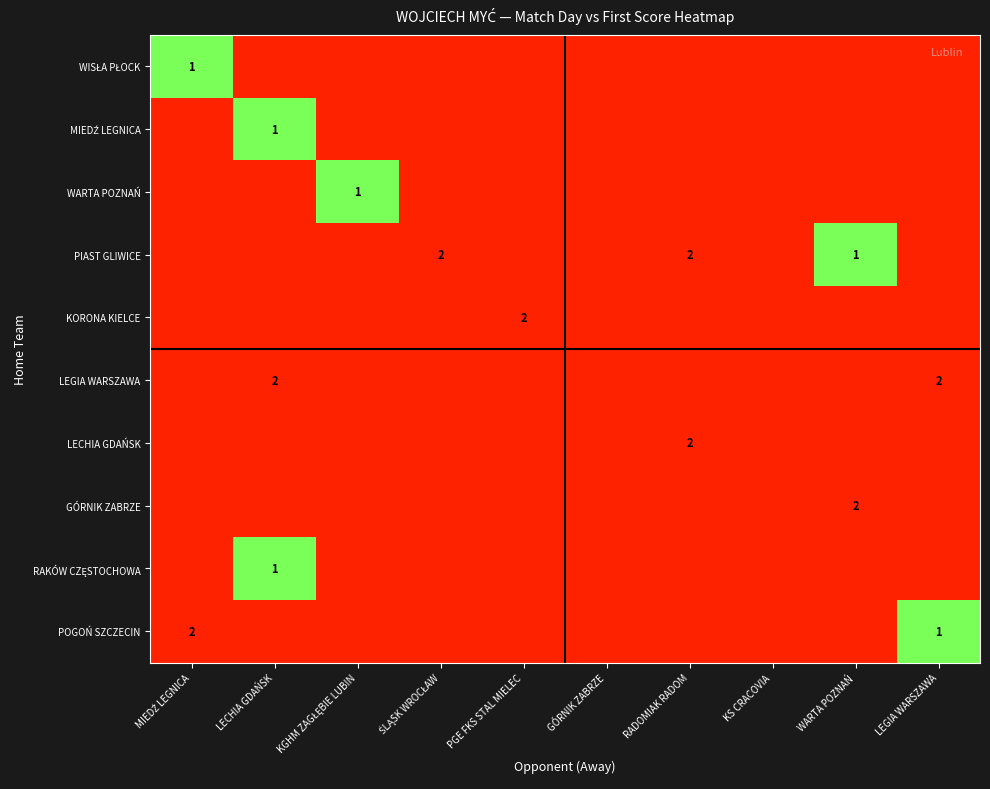

Rank the categories by LECHIA GDAŃSK value from lowest to highest.

MIEDŹ LEGNICA, LECHIA GDAŃSK, KGHM ZAGŁĘBIE LUBIN, ŚLĄSK WROCŁAW, PGE FKS STAL MIELEC, GÓRNIK ZABRZE, KS CRACOVIA, WARTA POZNAŃ, LEGIA WARSZAWA, RADOMIAK RADOM